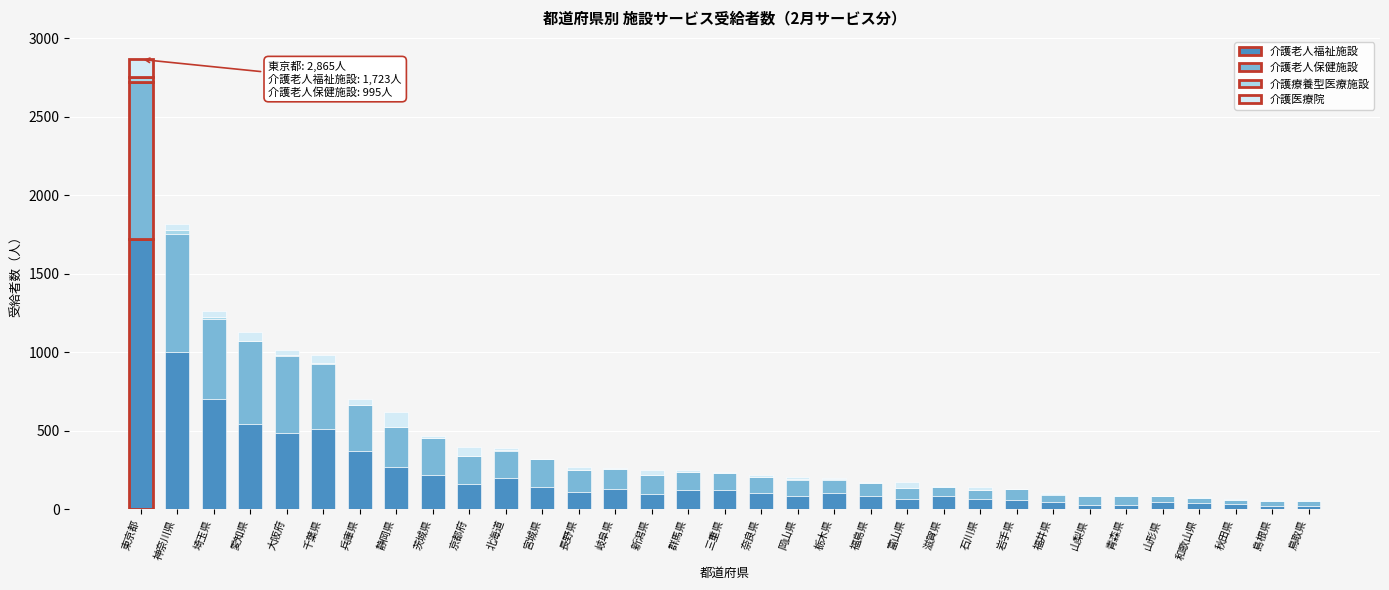

The value of 介護老人福祉施設 at 京都府 is 161. True or false?

True